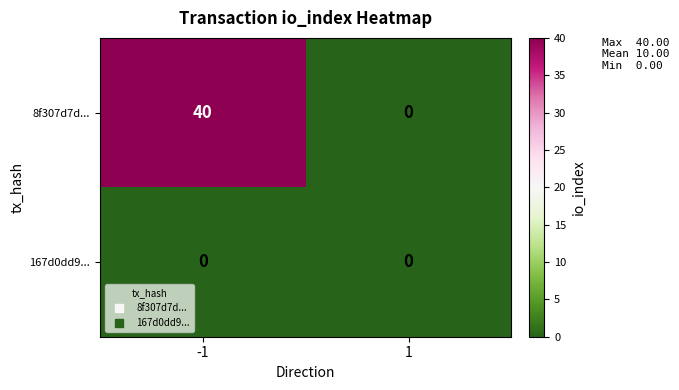

Which series has the largest total across all categories?

8f307d7d...